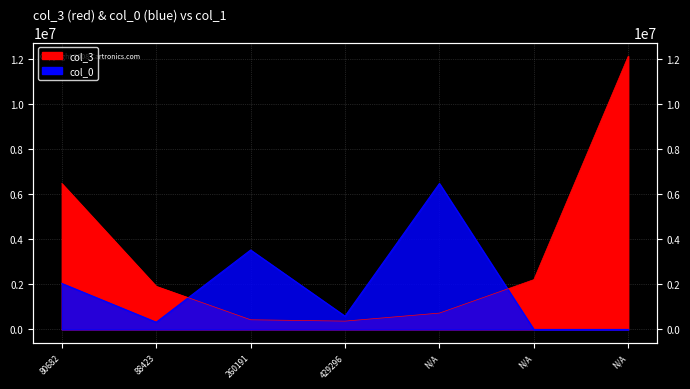

Rank the series at  from highest to lowest value.

col_0, col_3